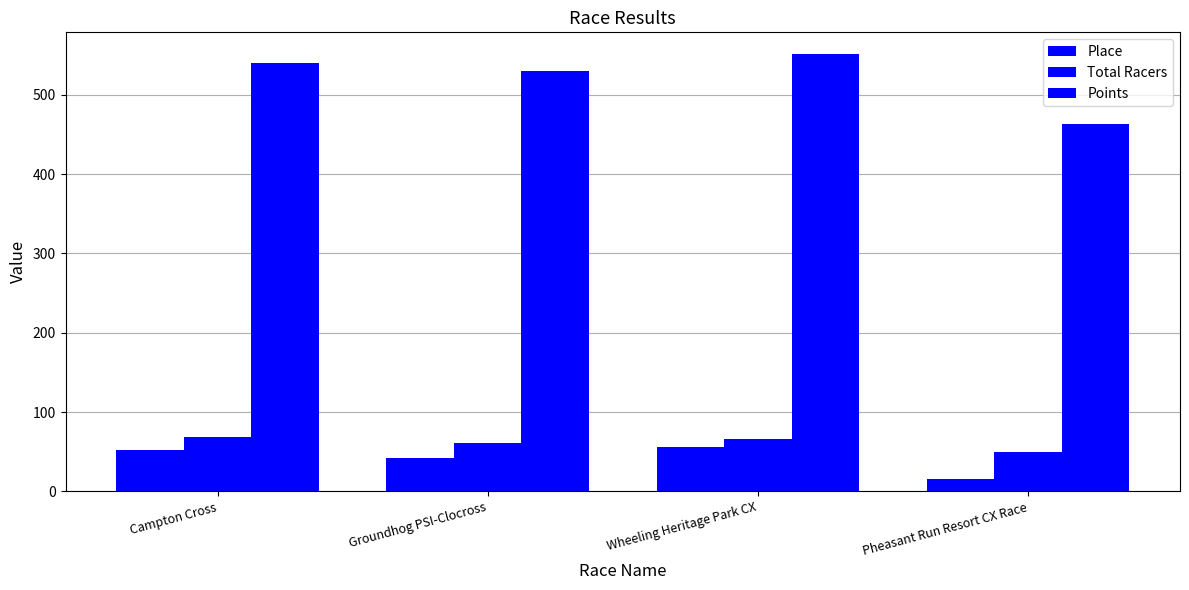

Reading left to right, list all the values displayed in this chart.

Place: Campton Cross=52.0	Groundhog PSI-Clocross=42.0	Wheeling Heritage Park CX=56.0	Pheasant Run Resort CX Race=16.0
Total Racers: Campton Cross=69.0	Groundhog PSI-Clocross=61.0	Wheeling Heritage Park CX=66.0	Pheasant Run Resort CX Race=49.0
Points: Campton Cross=539.9	Groundhog PSI-Clocross=530.1	Wheeling Heritage Park CX=551.4	Pheasant Run Resort CX Race=463.7